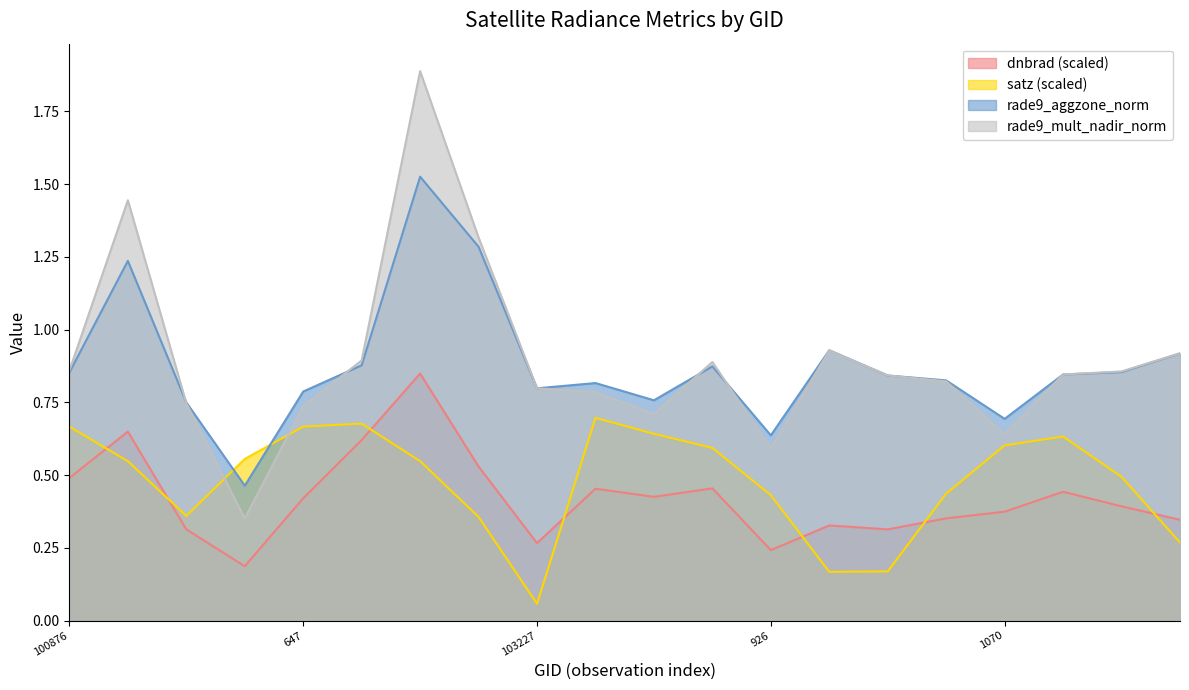

The rade9_aggzone_norm series shows 0.8 at 104062. True or false?

True